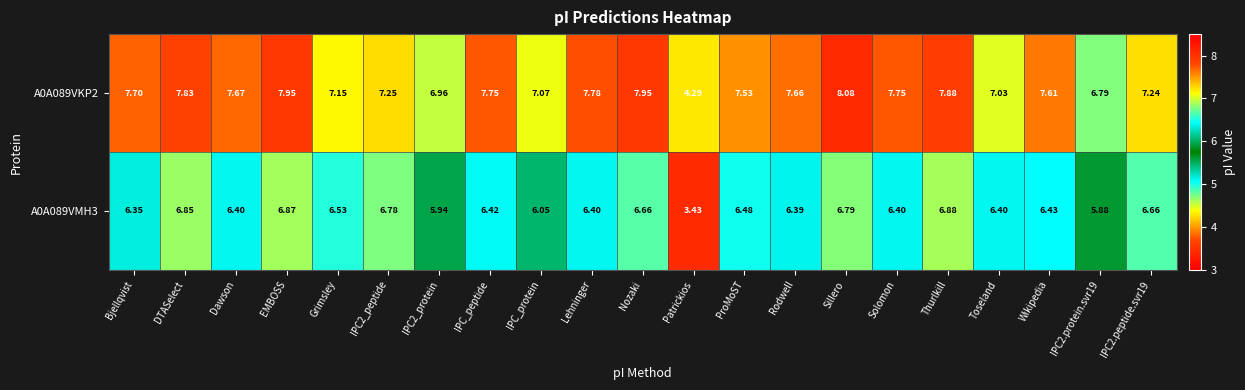

At which label does A0A089VKP2 first exceed 7?

Bjellqvist